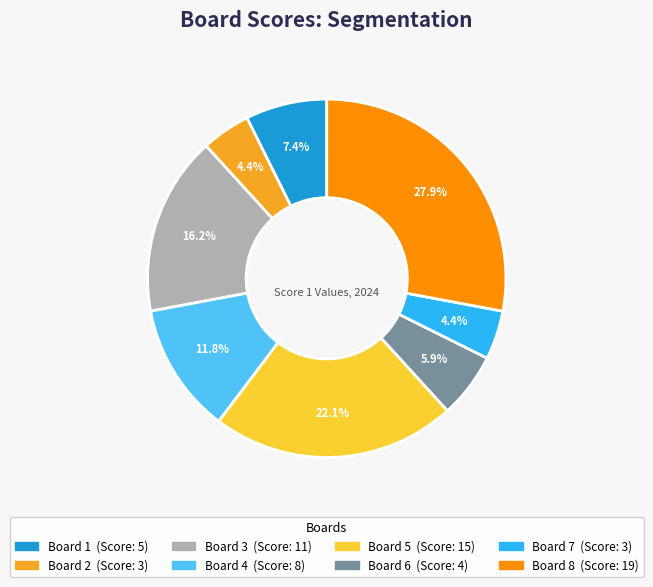

Count the number of slices in the pie.

8